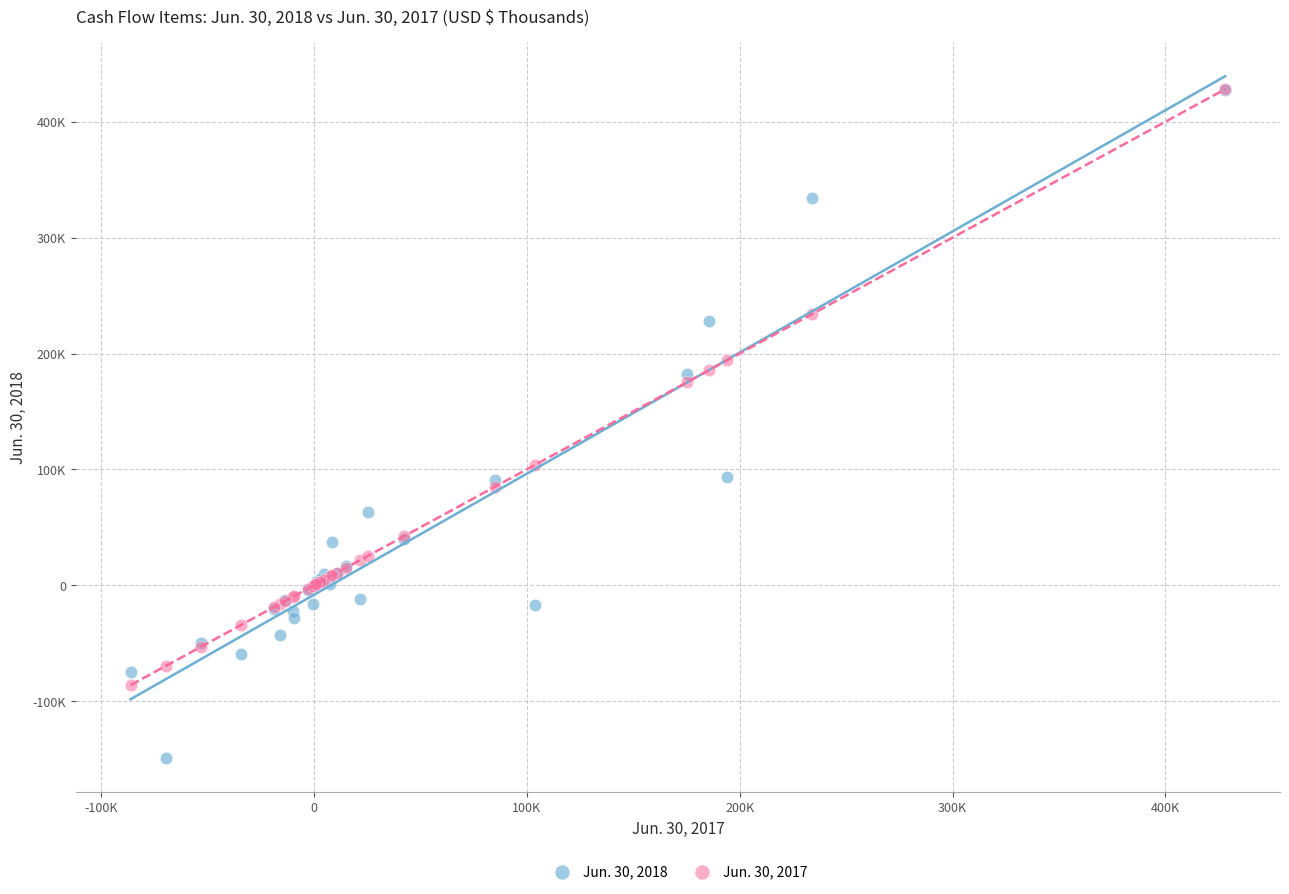

Which series reaches the minimum Y coordinate?

Jun. 30, 2018